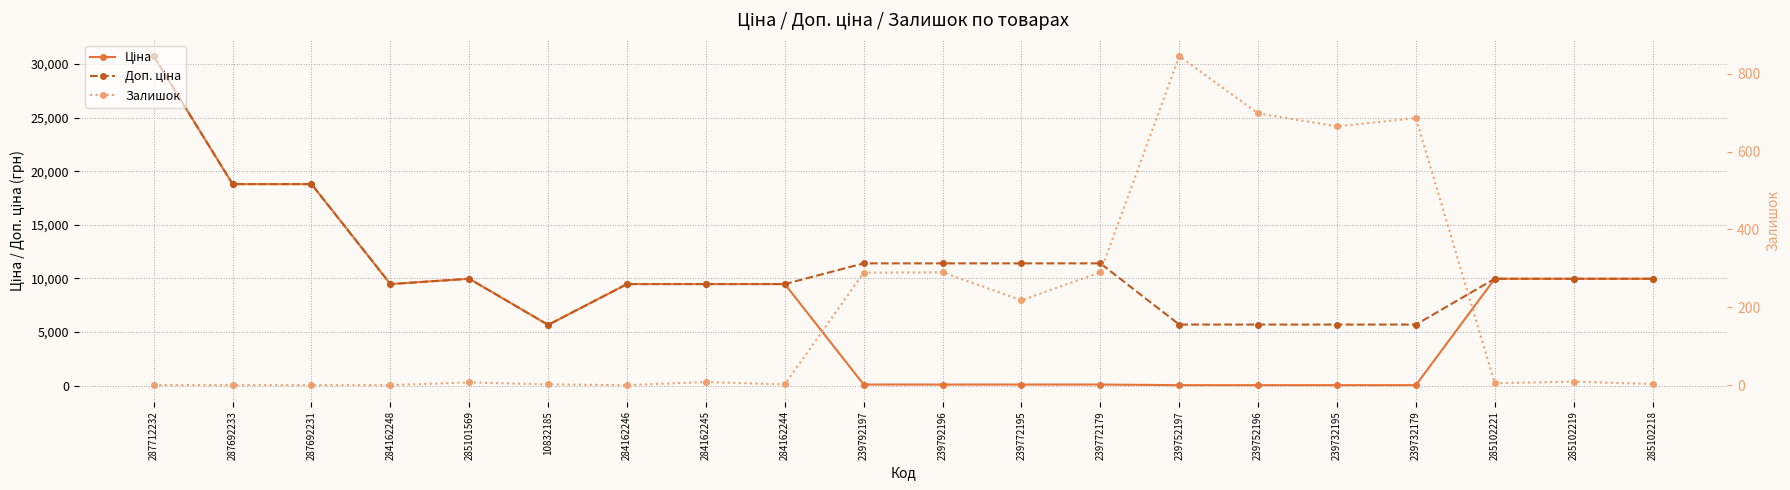

Rank the series by their maximum value, from lowest to highest.

Залишок, Ціна, Доп. ціна